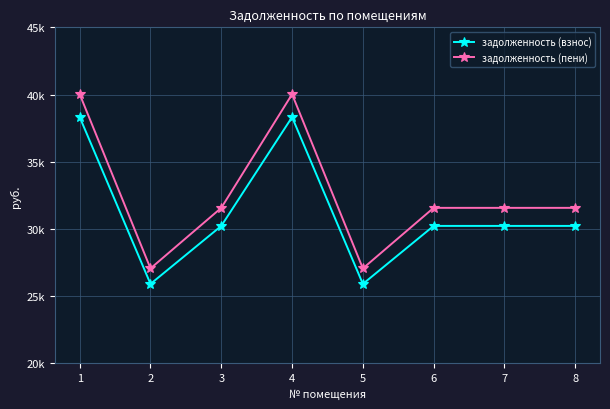

True or false: задолженность (взнос) and задолженность (пени) intersect in this chart.

False